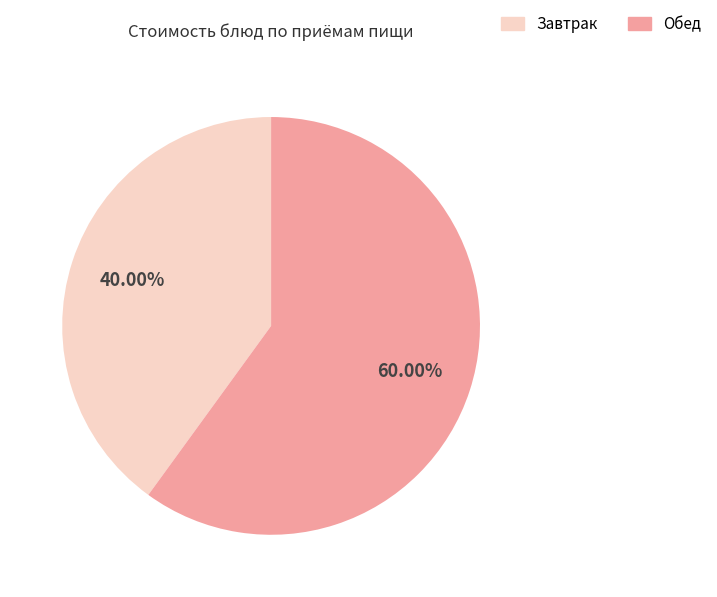

Is there a majority slice in this chart?

Yes